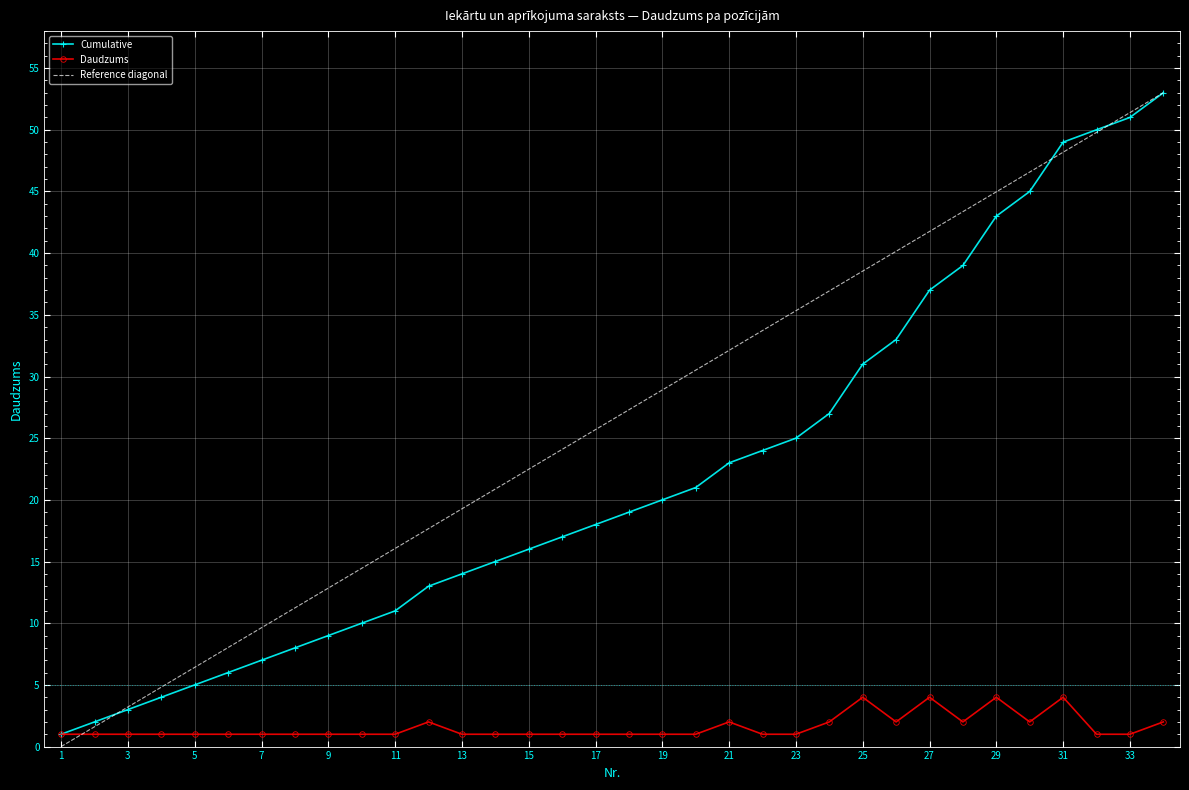

True or false: Cumulative and Daudzums cross at least once.

False